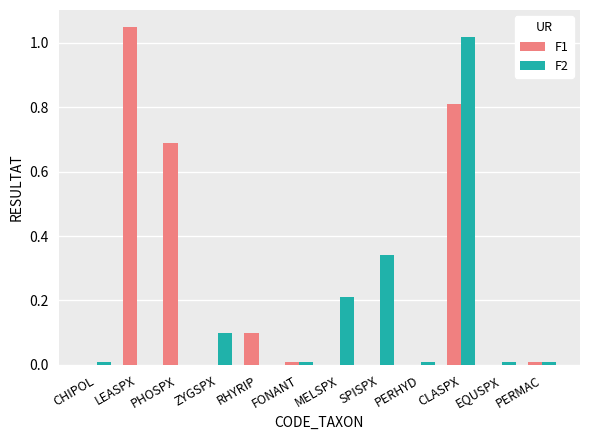

At which category does the chart reach its peak across all series?

LEASPX